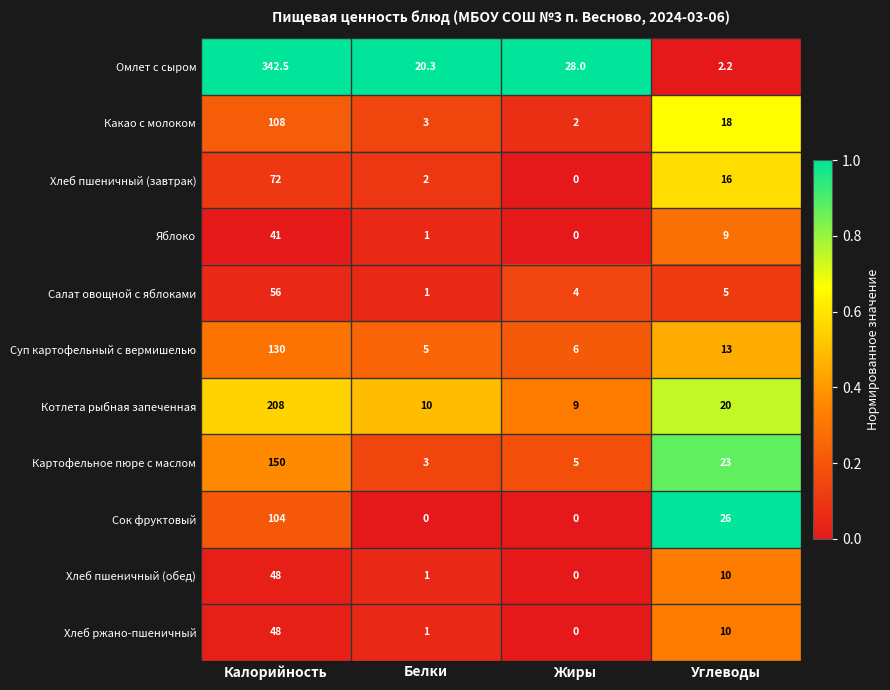

True or false: Хлеб пшеничный (завтрак) has a value of 26.4 at Жиры.

False